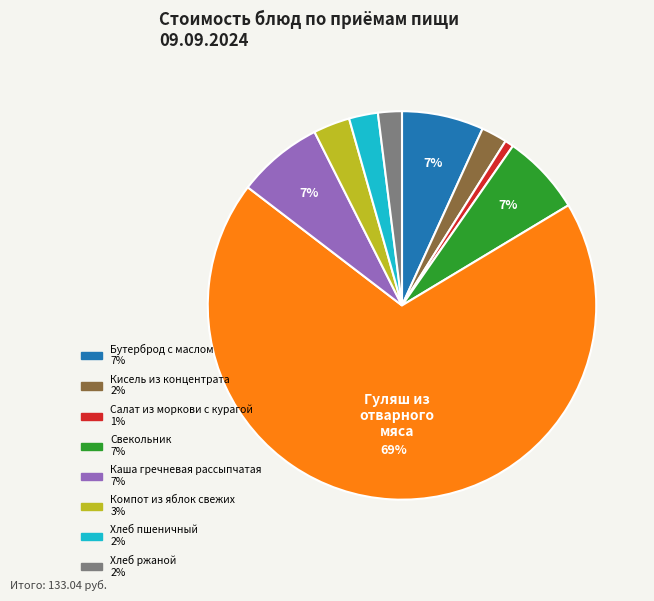

Is there a majority slice in this chart?

Yes